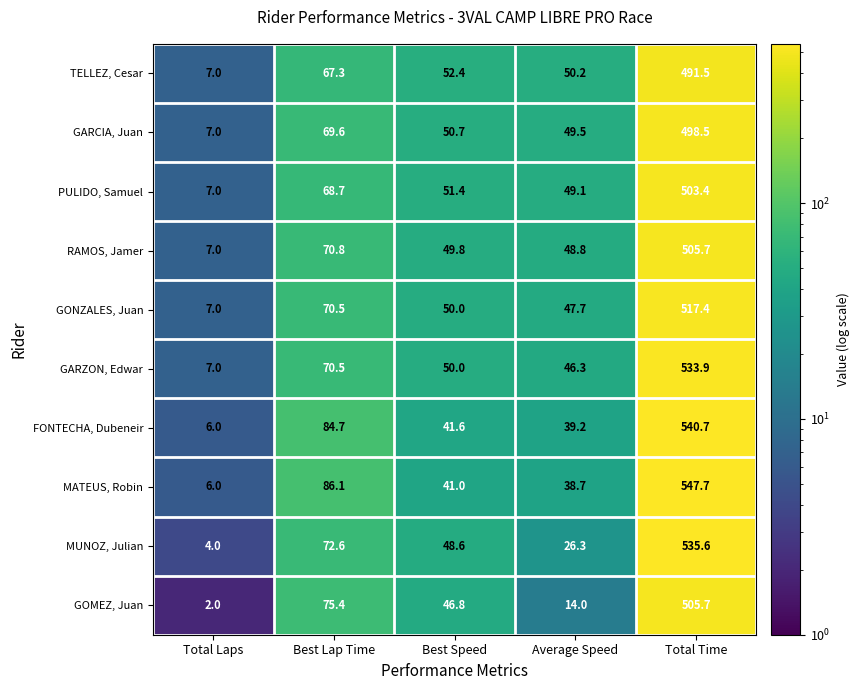

What is the approximate value of FONTECHA, Dubeneir at Best Lap Time?

84.7